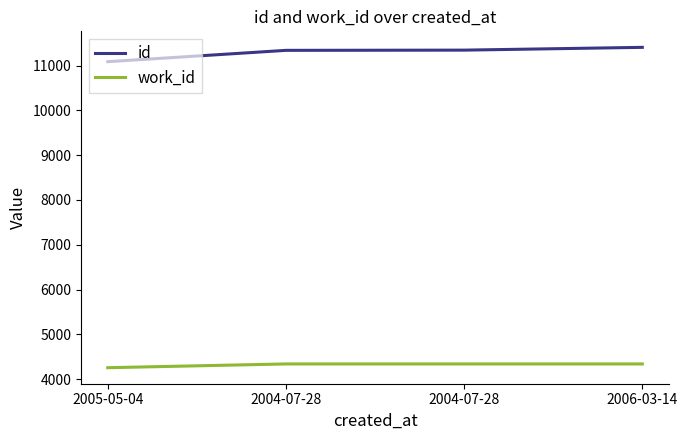

What is the highest value of the id series?

11408